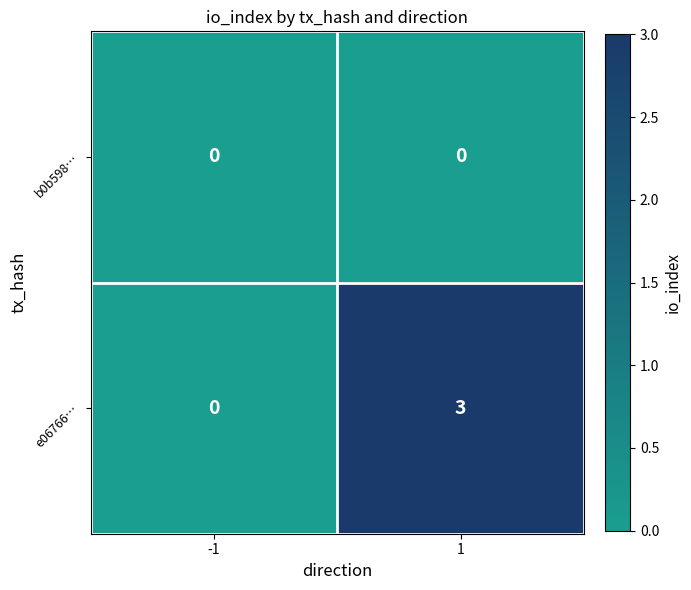

Which series has the largest range (max minus min)?

e06766…